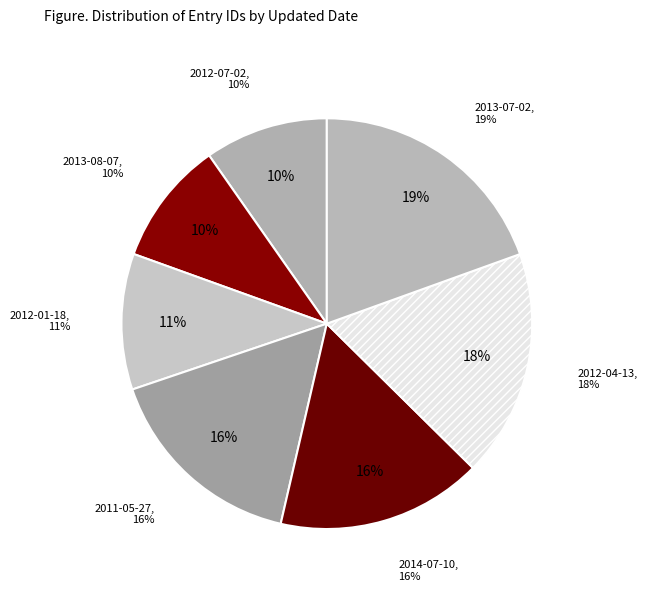

Rank the categories by value from lowest to highest.

2012-07-02, 2013-08-07, 2012-01-18, 2011-05-27, 2014-07-10, 2012-04-13, 2013-07-02